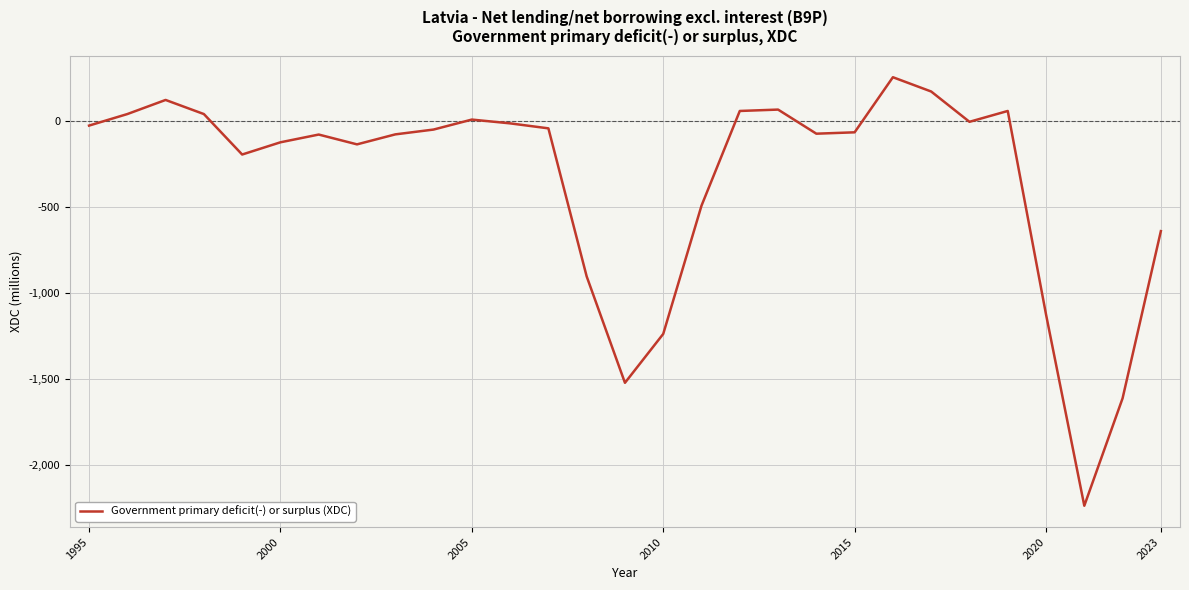

What is the maximum value shown in the chart?

255